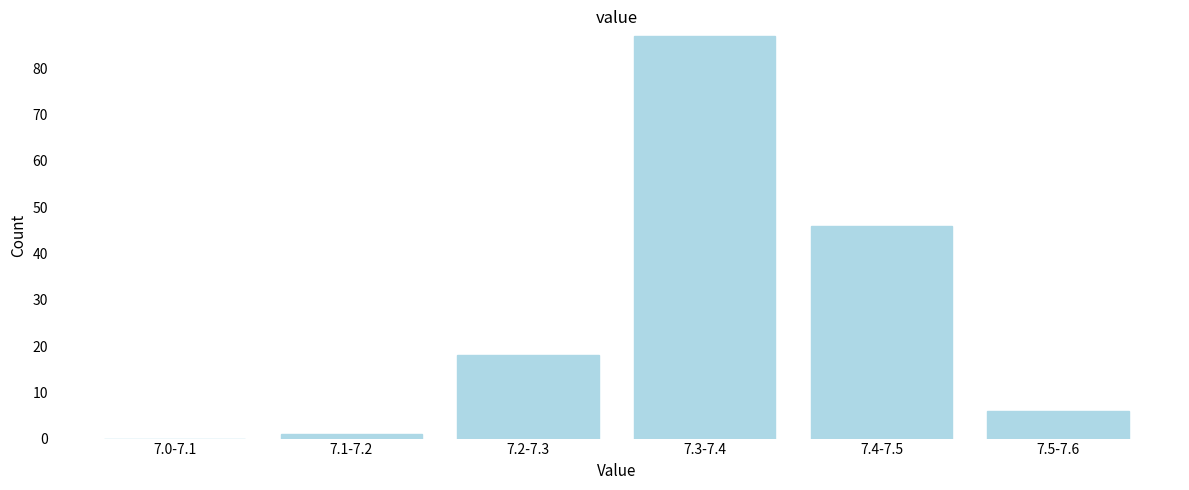

Reading left to right, extract all data points from this chart.

7.0-7.1=0	7.1-7.2=1	7.2-7.3=18	7.3-7.4=87	7.4-7.5=46	7.5-7.6=6